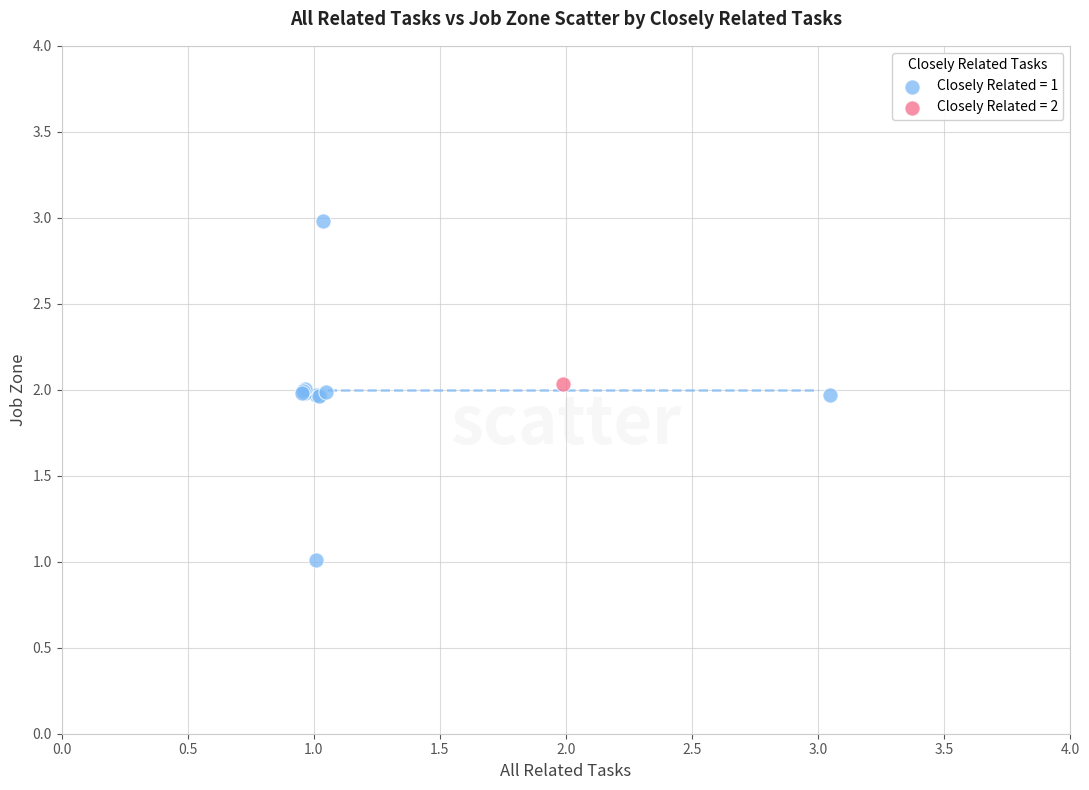

What are all the series names shown in the legend?

Closely Related = 1, Closely Related = 2